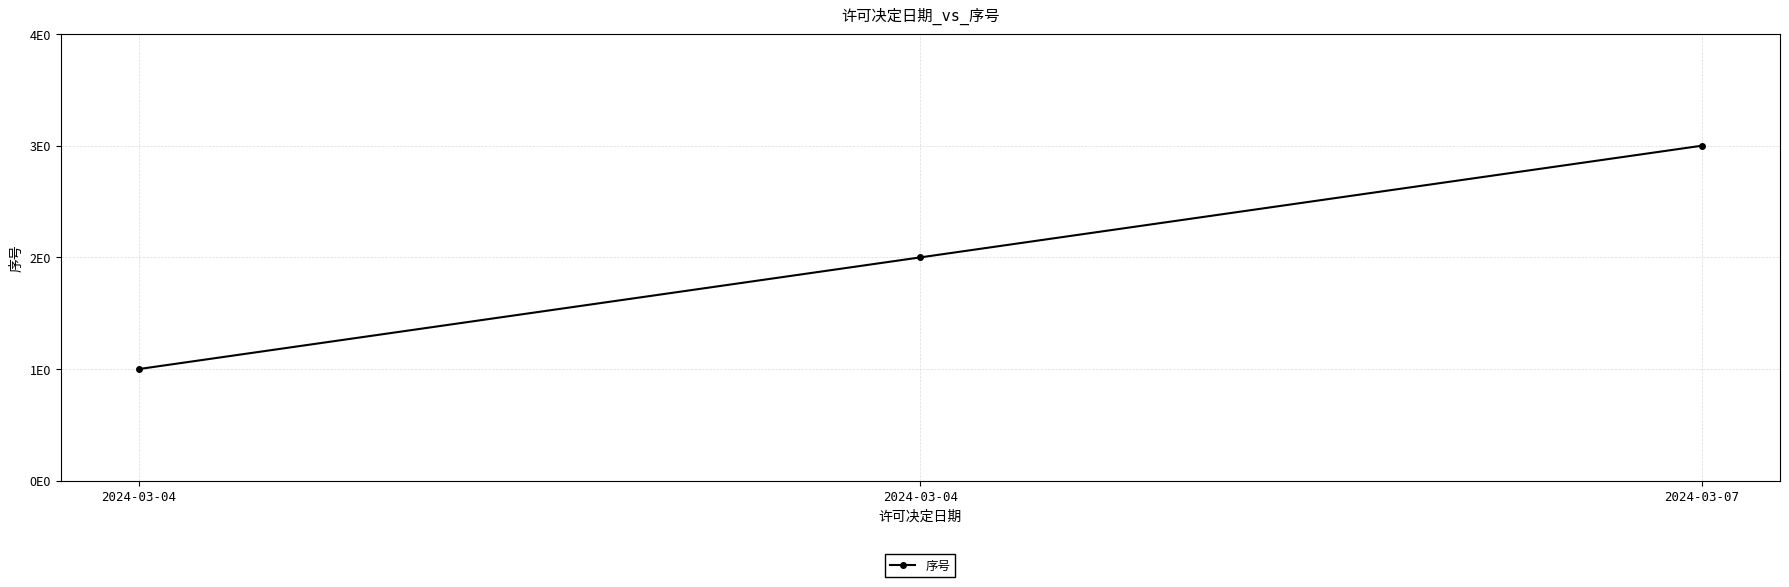

Rank the categories by value from highest to lowest.

2024-03-07, 2024-03-04, 2024-03-04